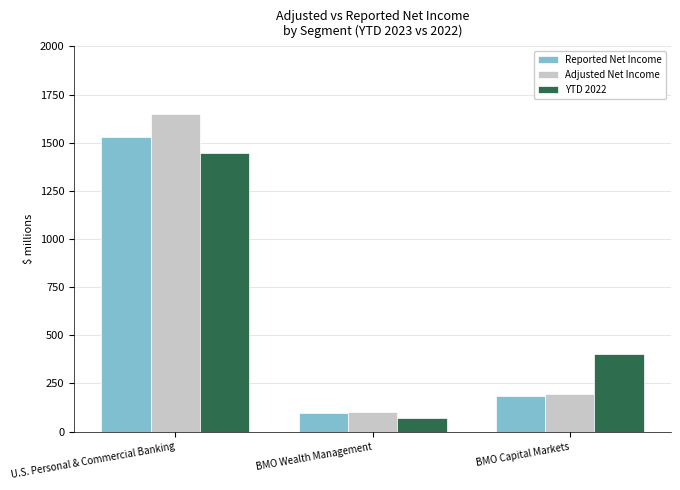

Reading left to right, list all the values displayed in this chart.

Reported Net Income: U.S. Personal & Commercial Banking=1532	BMO Wealth Management=99	BMO Capital Markets=184
Adjusted Net Income: U.S. Personal & Commercial Banking=1648	BMO Wealth Management=101	BMO Capital Markets=193
YTD 2022: U.S. Personal & Commercial Banking=1445	BMO Wealth Management=71	BMO Capital Markets=404